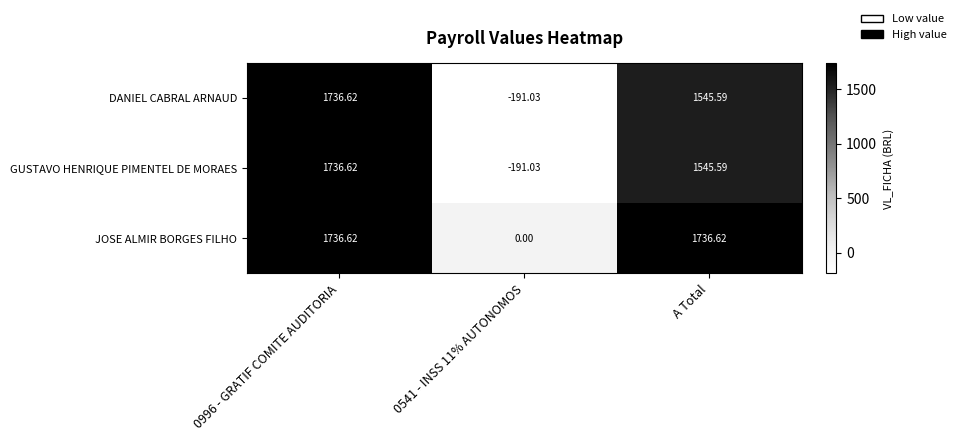

Which series has the largest total across all categories?

JOSE ALMIR BORGES FILHO